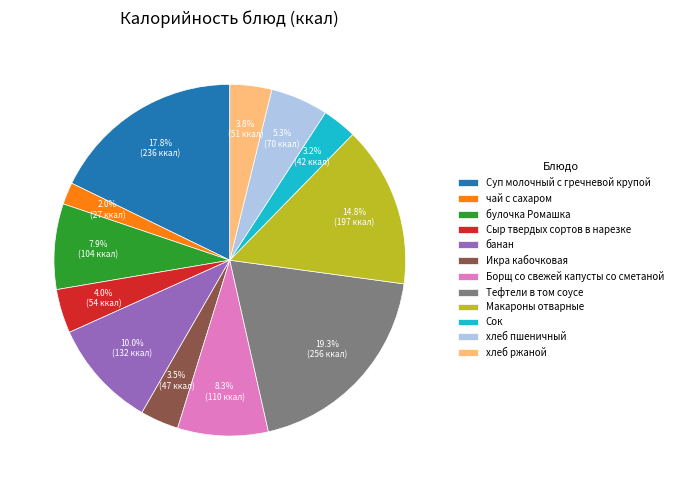

To the nearest percent, what percentage of the pie is хлеб пшеничный?

5%